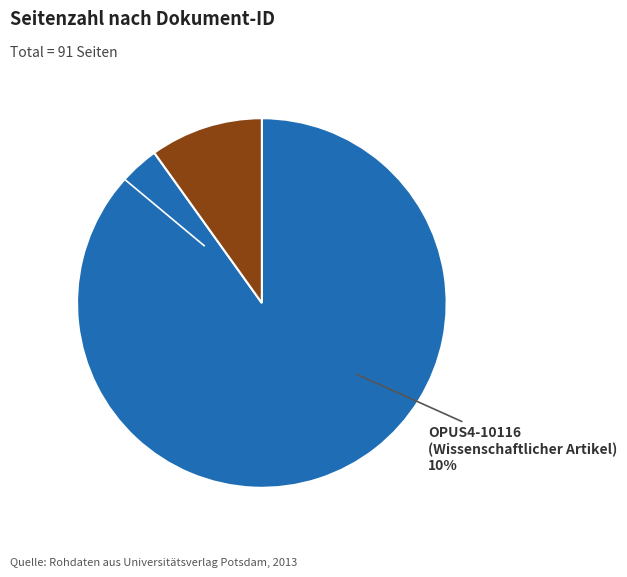

To the nearest percent, what percentage of the pie is OPUS4-10116?

10%